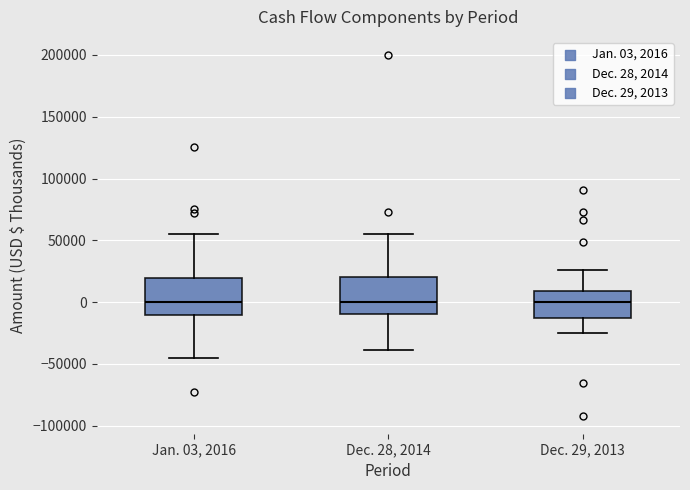

Reading left to right, transcribe this box plot: for each box, give where its median line is, the range the box spans, and where its two whiskers end, as read against the y-axis. The values are not printed on the chart, so give them approximately, as read against the axis.

Jan. 03, 2016: median 0, box -10000 to 20000, whiskers -45000 to 55000
Dec. 28, 2014: median 0, box -10000 to 20000, whiskers -40000 to 55000
Dec. 29, 2013: median 0, box -15000 to 10000, whiskers -25000 to 25000